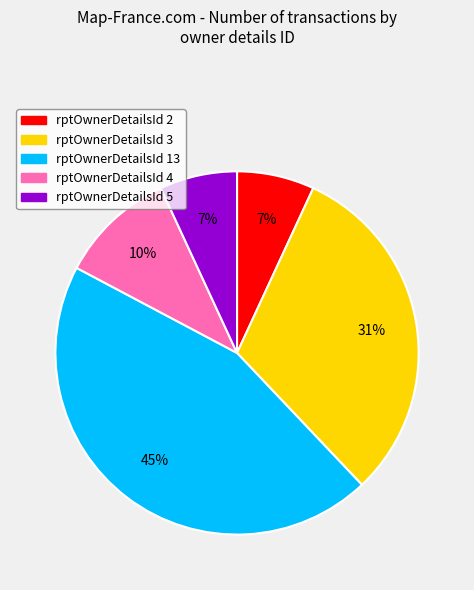

To the nearest percent, what is the difference between the rptOwnerDetailsId 3 and rptOwnerDetailsId 2 slice percentages?

24%